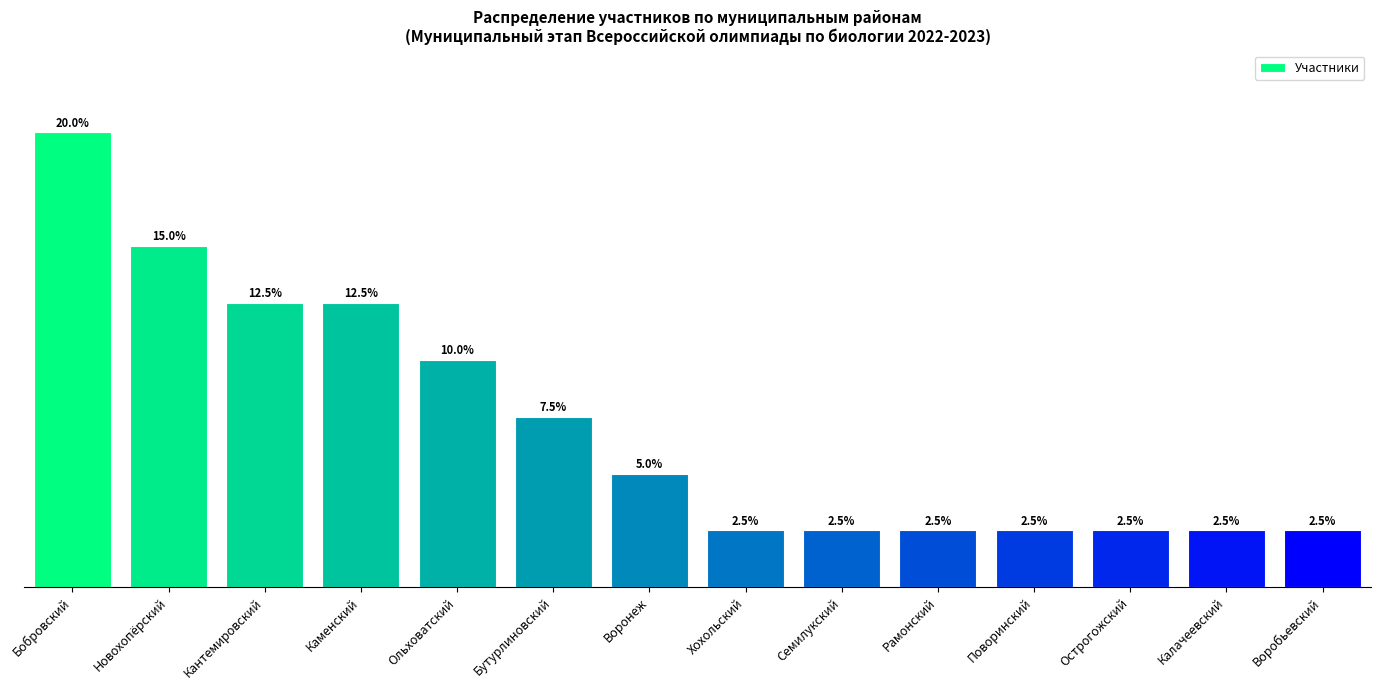

Does the chart contain any negative values?

No